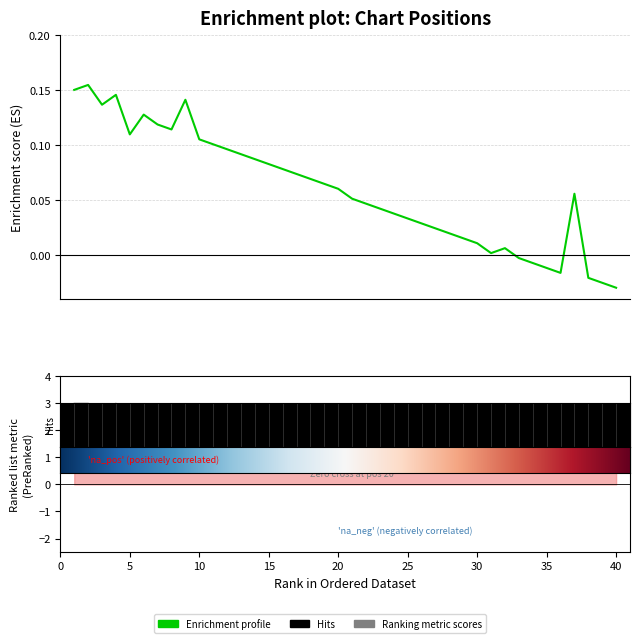

Is it true that the value at 32 is -0.0?

False